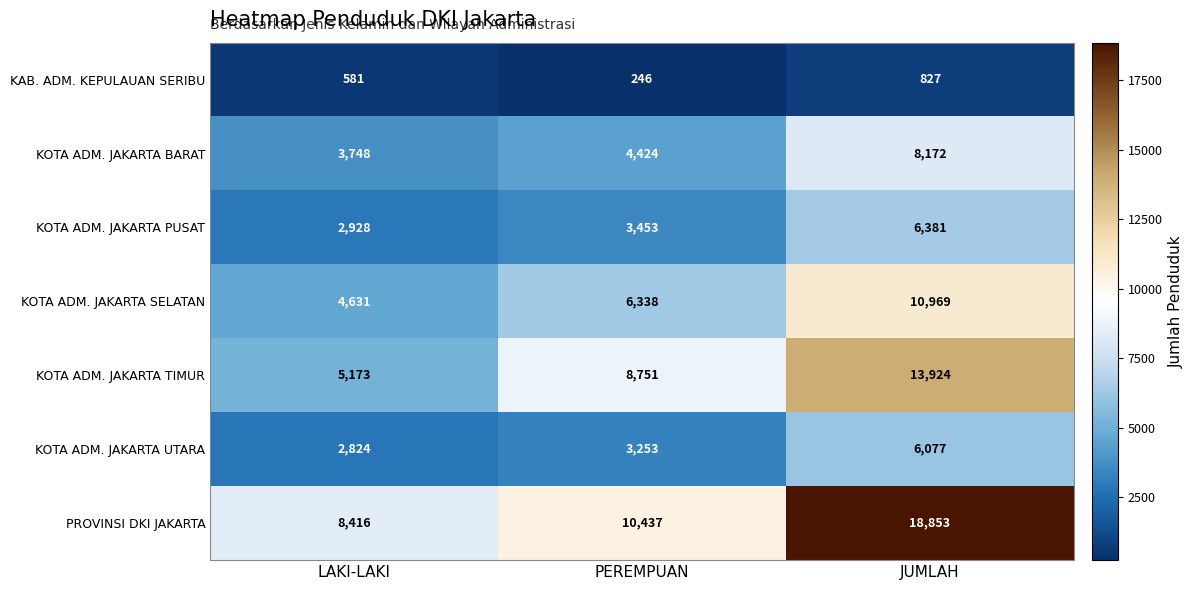

How many values in the KAB. ADM. KEPULAUAN SERIBU series are below 581?

1